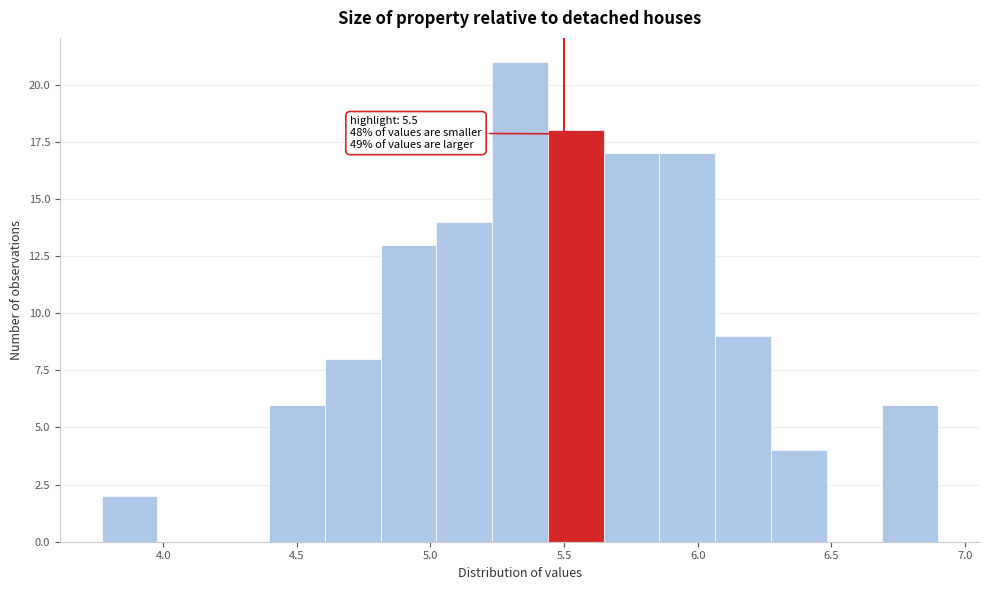

Which range on the x-axis has the tallest bar?

5.25 to 5.45